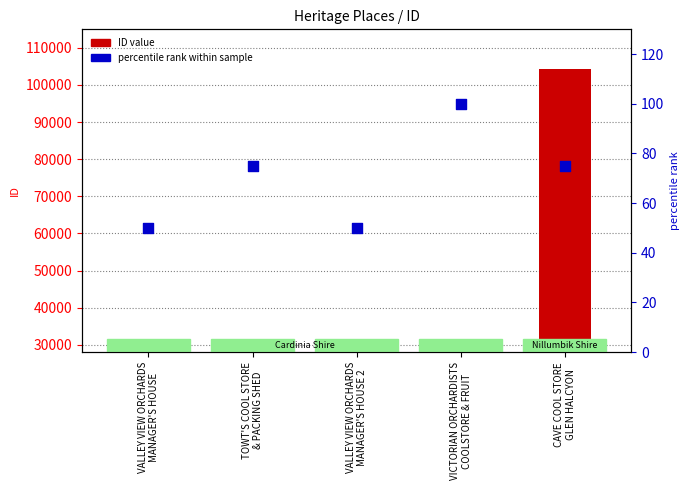

At which category is the sum across all series the highest?

CAVE COOL STORE
GLEN HALCYON